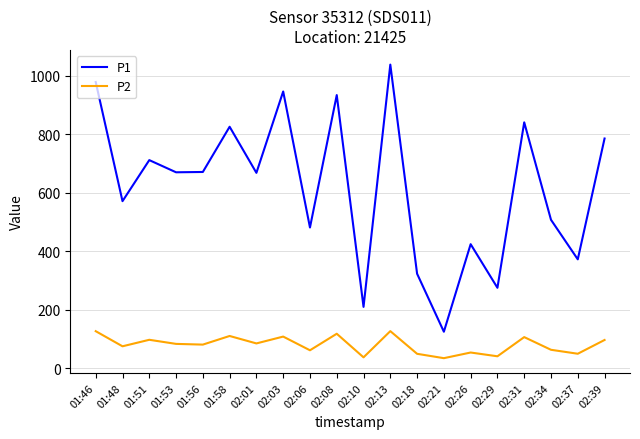

At which label is P1 closest to 582?

01:48